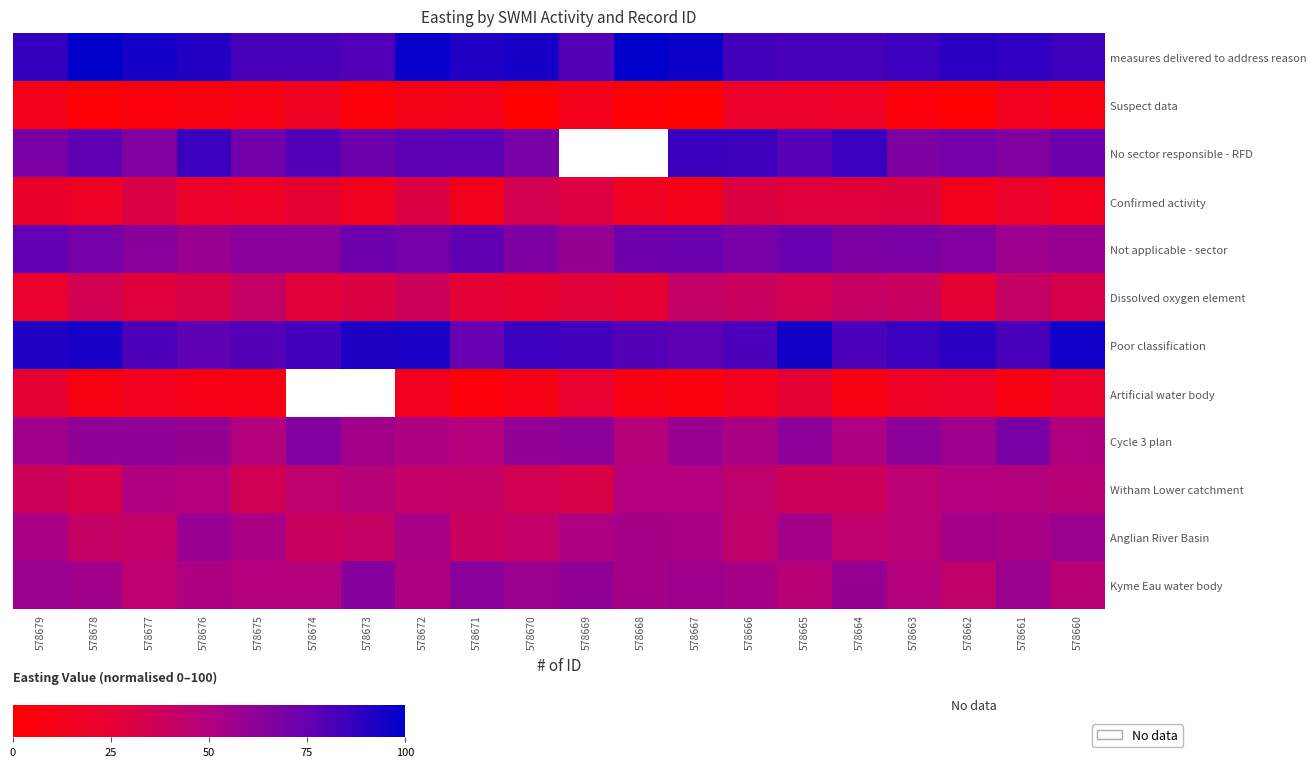

Which category has the lowest value in the Dissolved oxygen element series?

578679